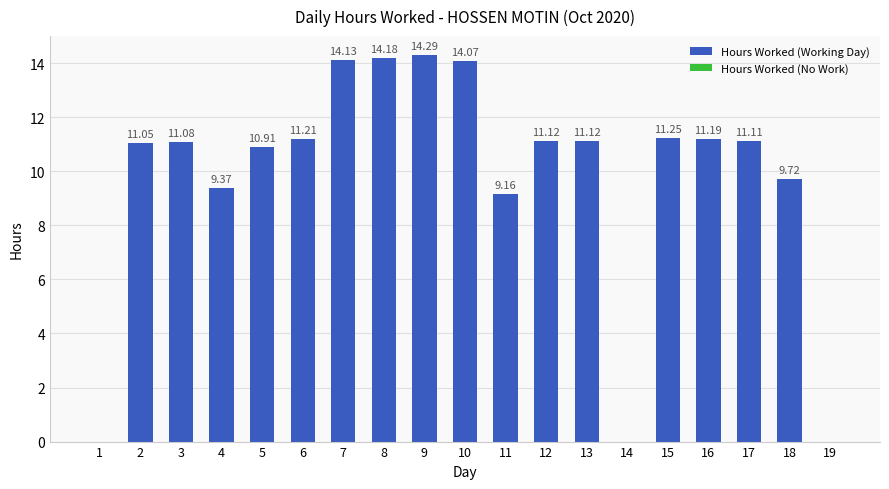

Which has a higher value, 17 or 14?

17